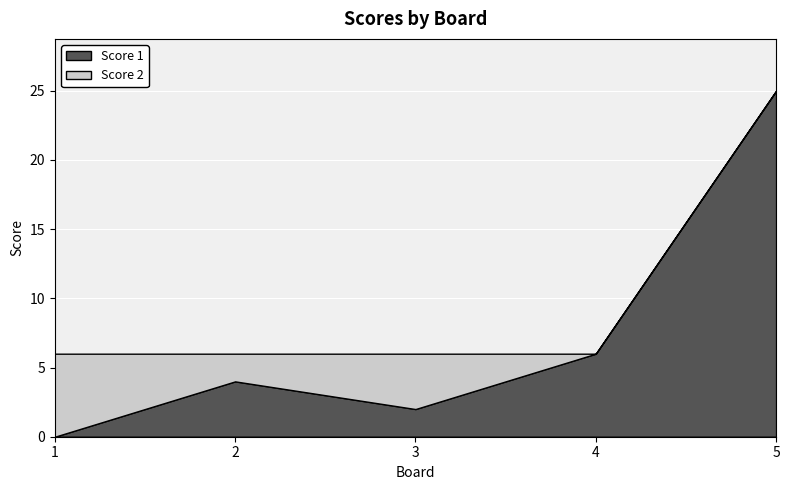

Reading right to left, list all the values displayed in this chart.

Score 1: 5=25	4=6	3=2	2=4	1=0
Score 2: 5=0	4=0	3=4	2=2	1=6